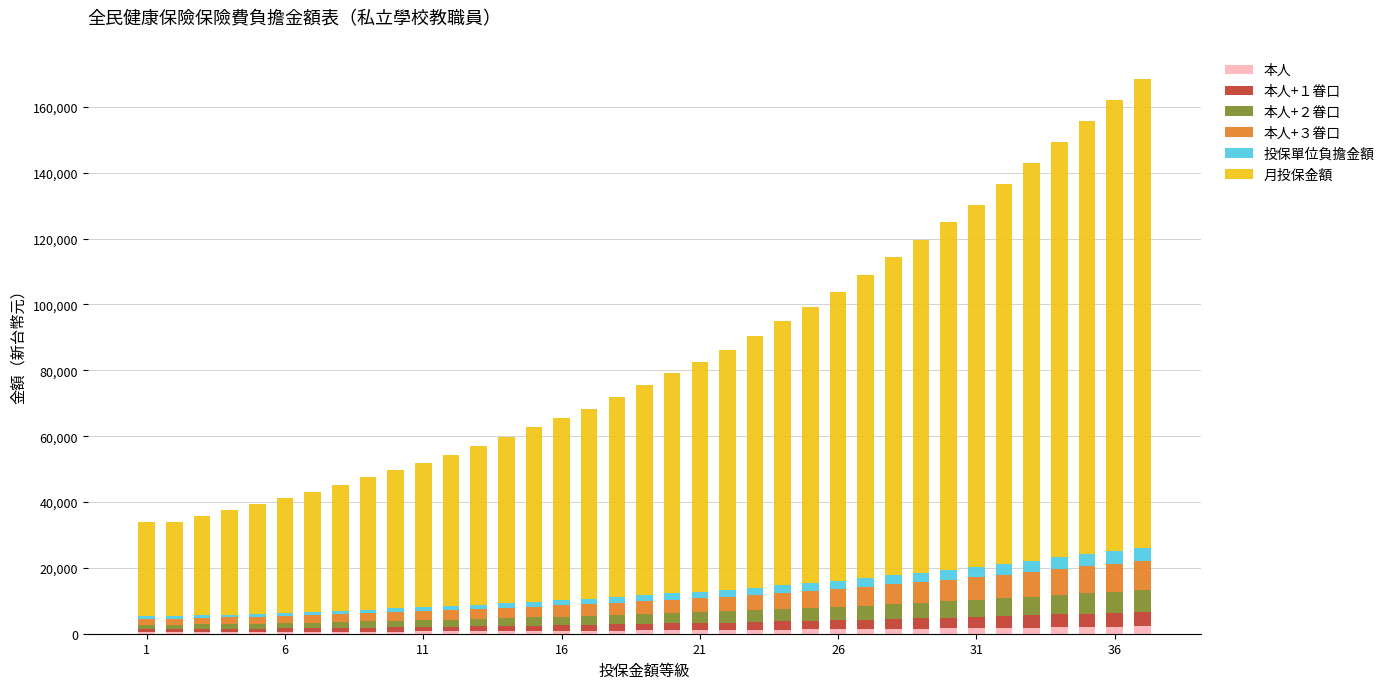

How many categories are shown in the chart?

37